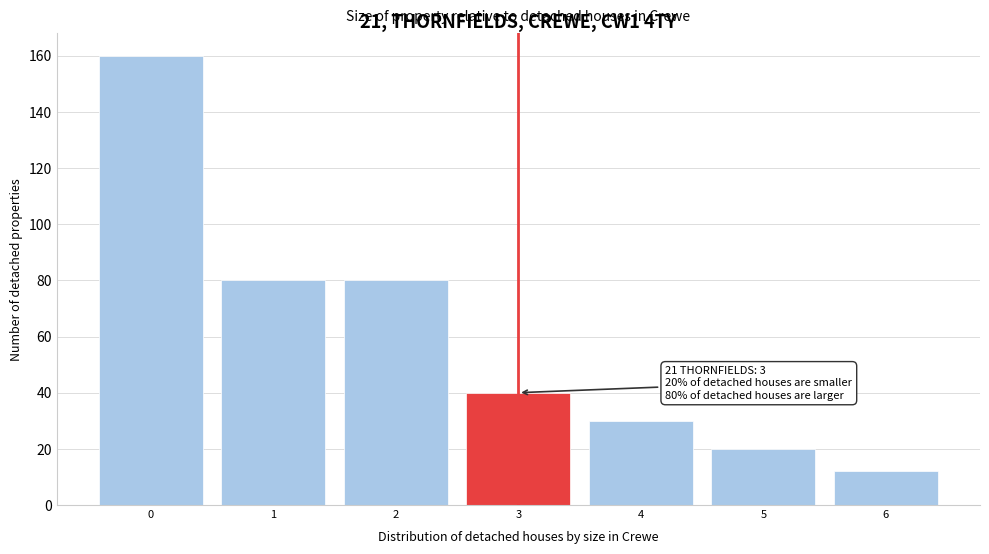

Reading left to right, list all the values displayed in this chart.

0=160	1=80	2=80	3=40	4=30	5=20	6=12